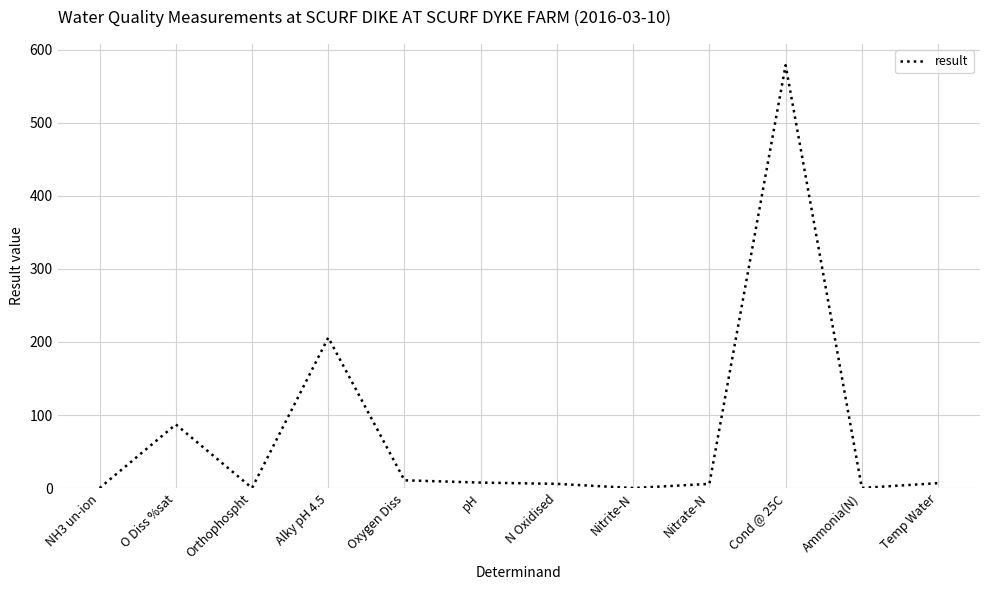

At which label is the value closest to 289?

Alky pH 4.5